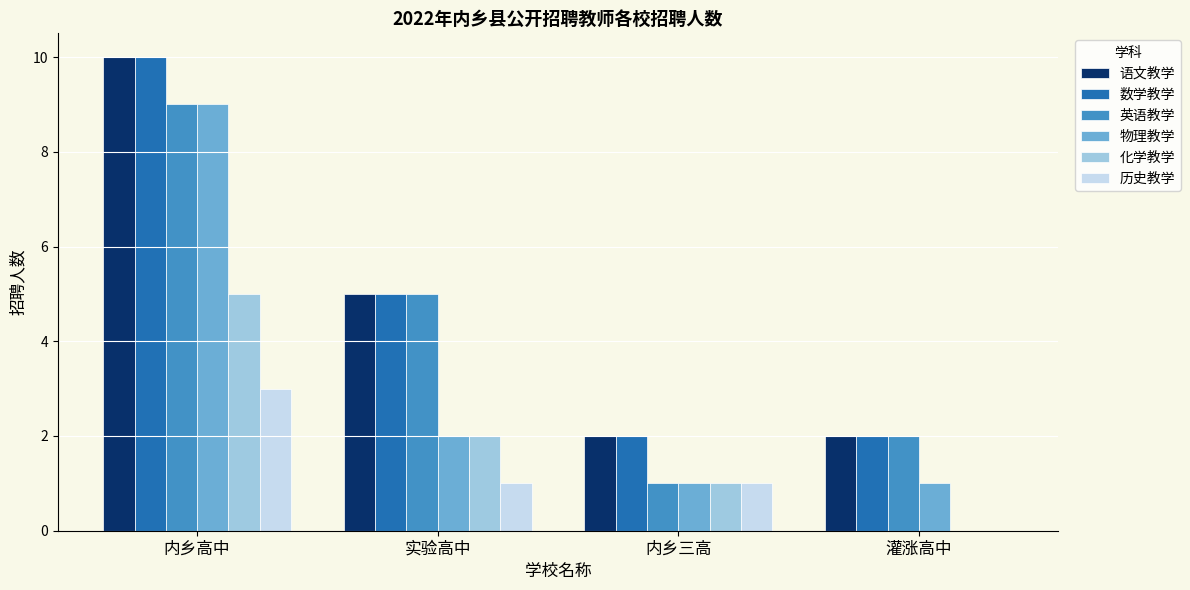

Where is 语文教学 nearest to the value 6?

实验高中